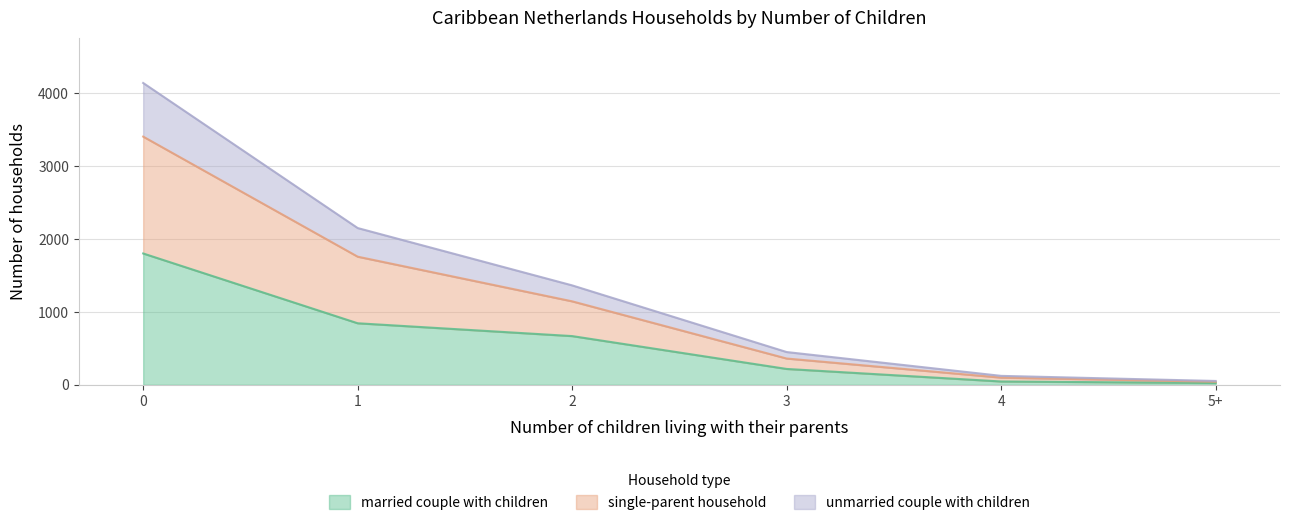

What is the highest value of the married couple with children series?

1803